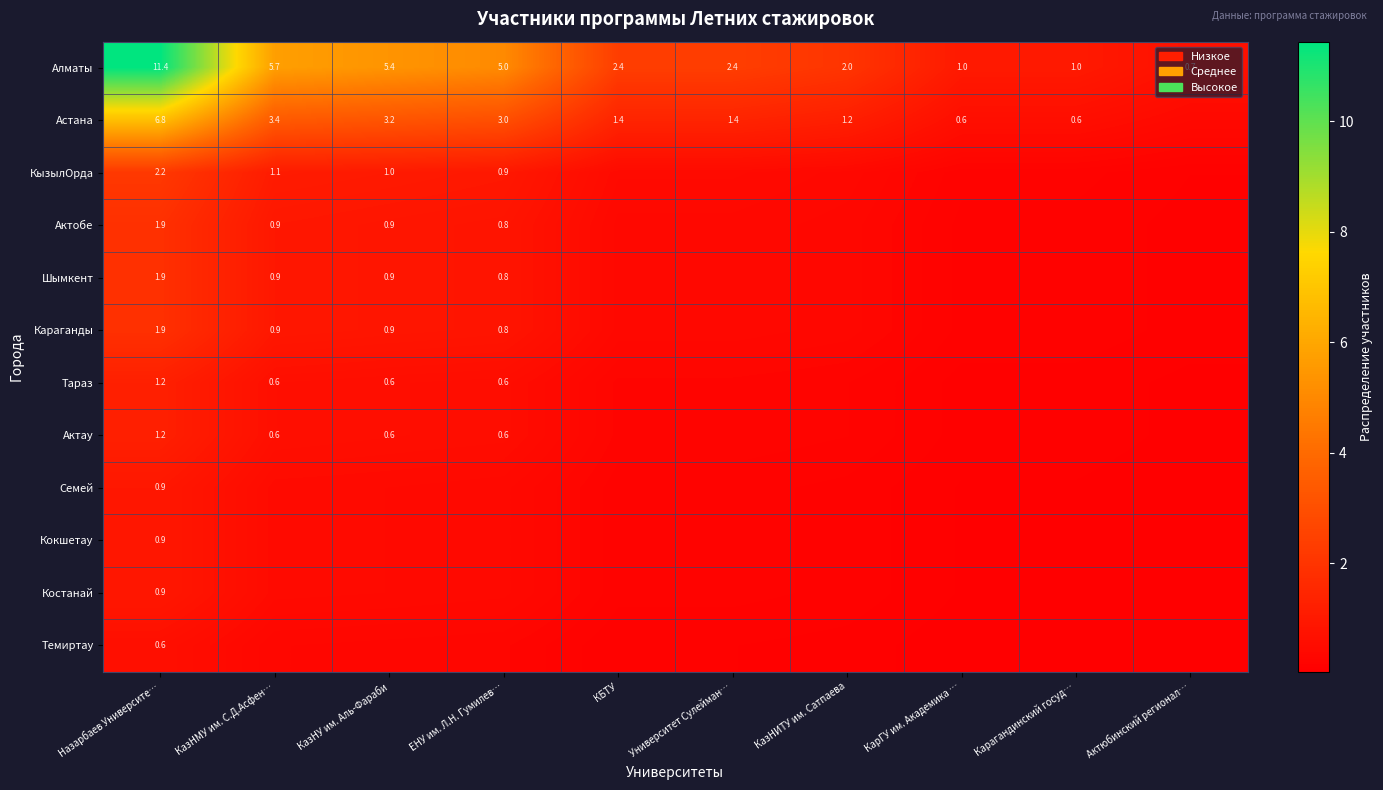

Which category has the highest value in the Алматы series?

Назарбаев Университе…